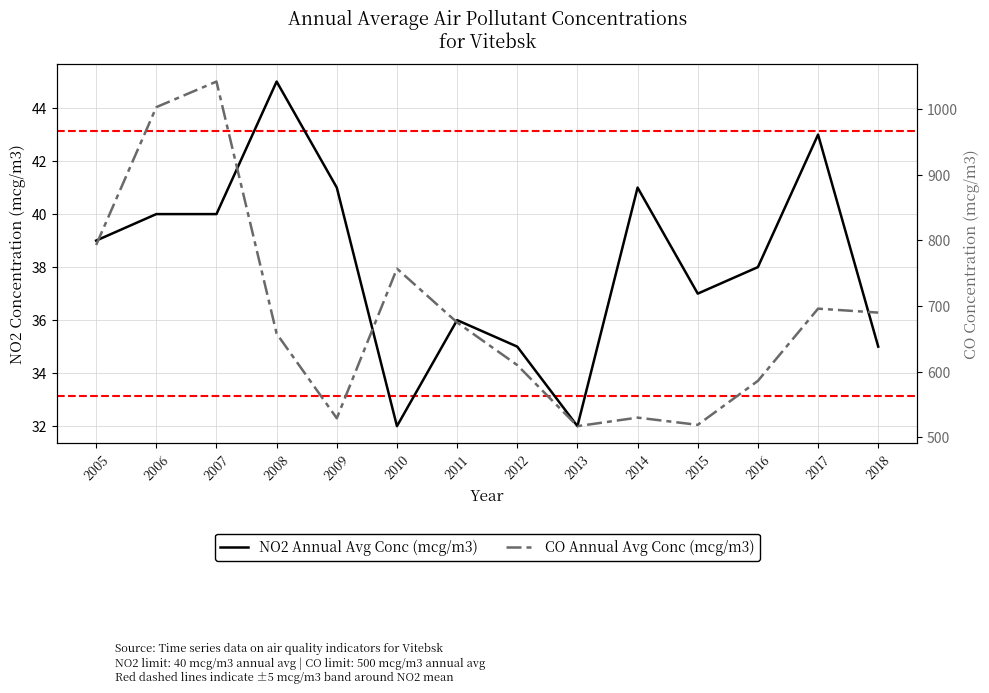

At how many categories does at least one series exceed 933?

2